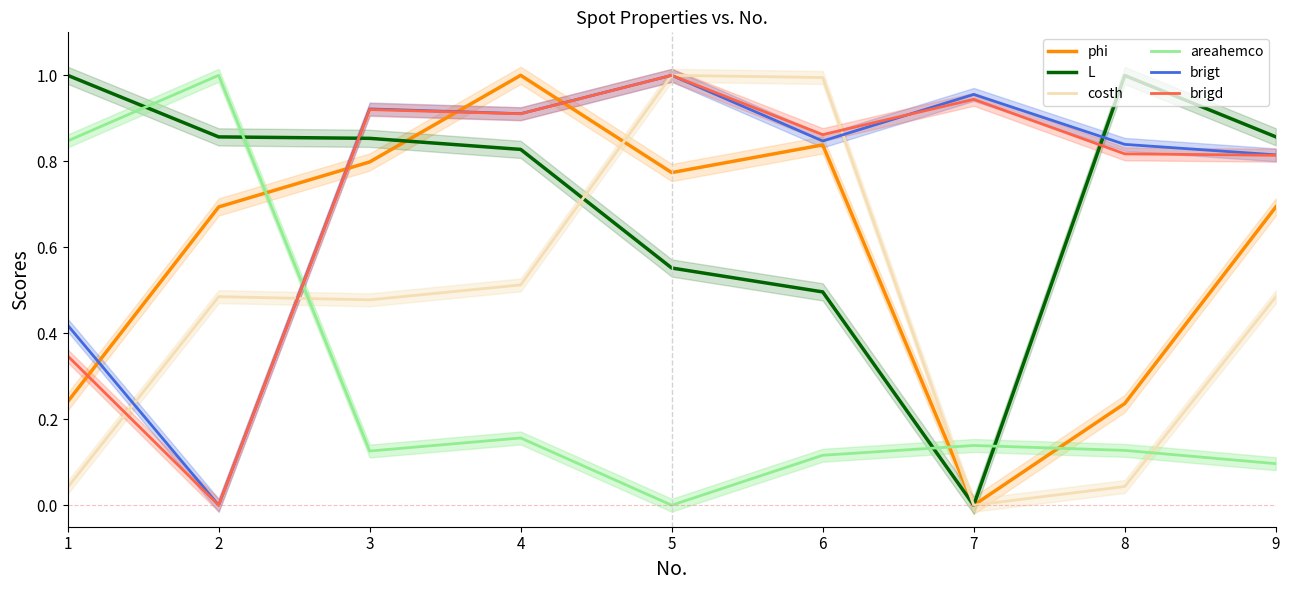

What is the spread (max minus min) of values at 4?

0.8